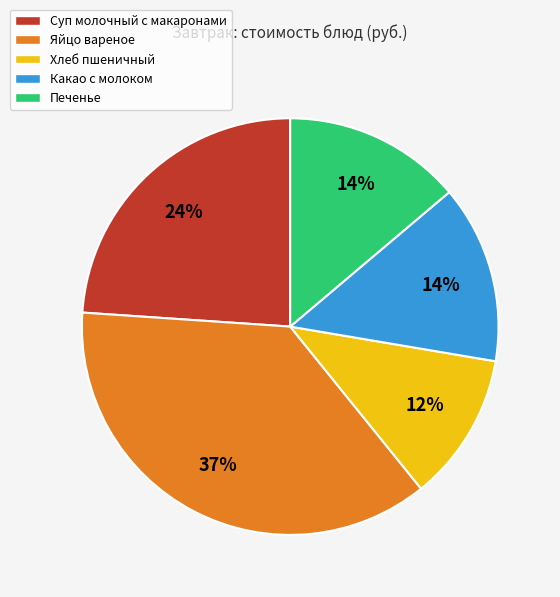

To the nearest percent, what is the difference between the Яйцо вареное and Печенье slice percentages?

23%